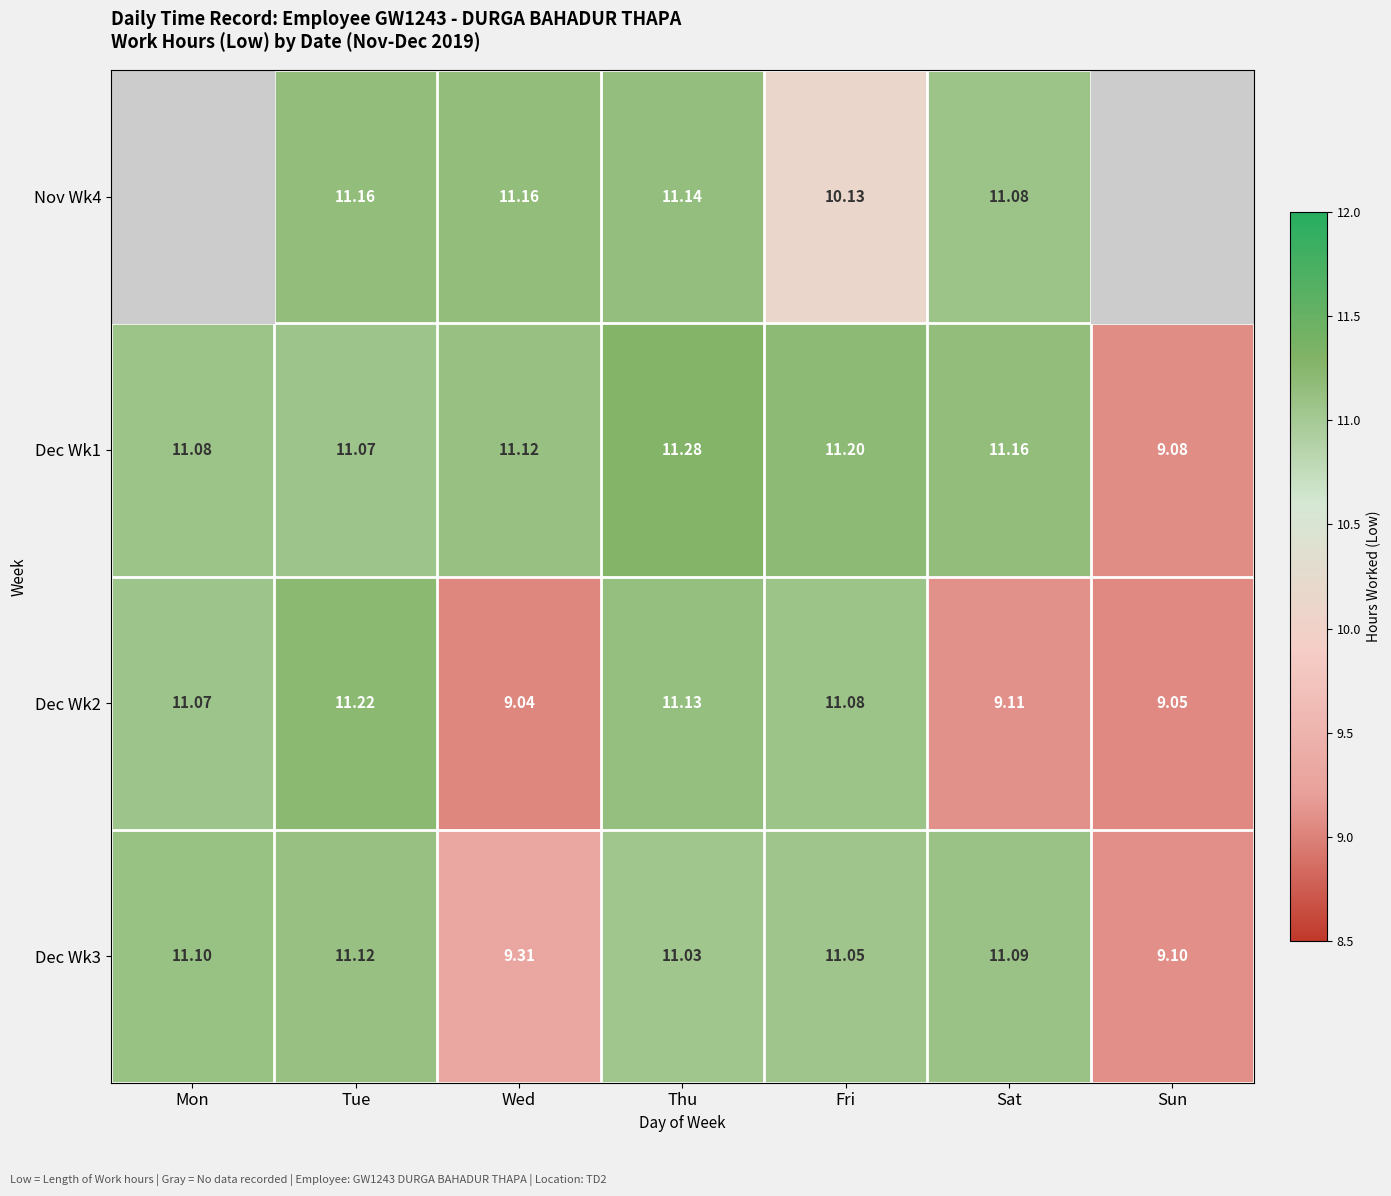

Between Tue and Sat, which series saw the biggest shift?

Dec Wk2